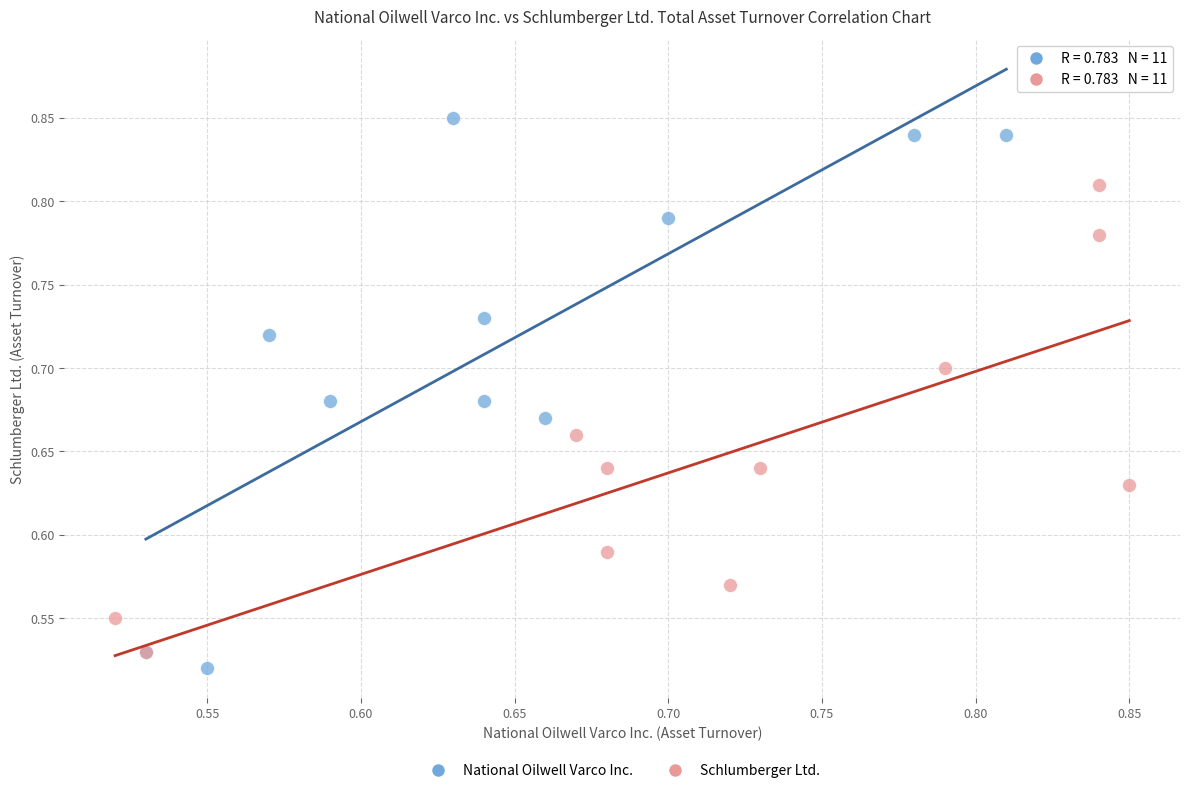

Which series has the widest spread of Y values?

National Oilwell Varco Inc.